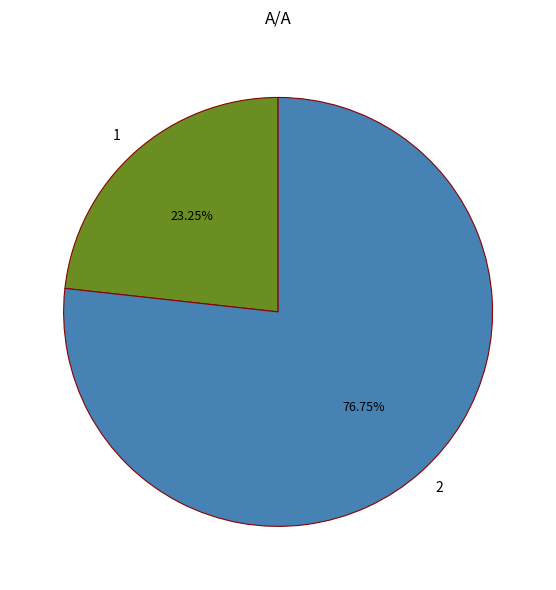

The 2 slice represents 64% of the pie. True or false?

False